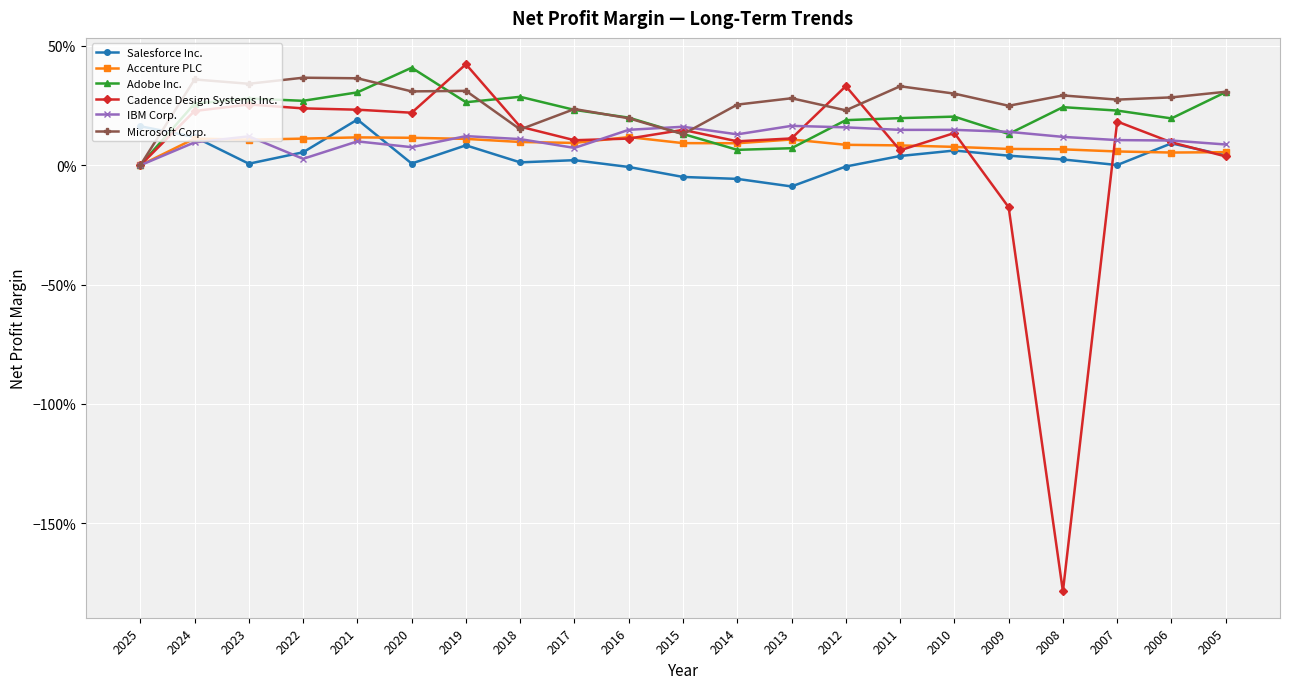

Reading left to right, what are all the values shown in this chart?

Salesforce Inc.: 0.2	0.1	0.0	0.1	0.2	0.0	0.1	0.0	0.0	-0.0	-0.0	-0.1	-0.1	-0.0	0.0	0.1	0.0	0.0	0.0	0.1	0.0
Accenture PLC: 0.0	0.1	0.1	0.1	0.1	0.1	0.1	0.1	0.1	0.1	0.1	0.1	0.1	0.1	0.1	0.1	0.1	0.1	0.1	0.1	0.1
Adobe Inc.: 0.0	0.3	0.3	0.3	0.3	0.4	0.3	0.3	0.2	0.2	0.1	0.1	0.1	0.2	0.2	0.2	0.1	0.2	0.2	0.2	0.3
Cadence Design Systems Inc.: 0.0	0.2	0.3	0.2	0.2	0.2	0.4	0.2	0.1	0.1	0.1	0.1	0.1	0.3	0.1	0.1	-0.2	-1.8	0.2	0.1	0.0
IBM Corp.: 0.0	0.1	0.1	0.0	0.1	0.1	0.1	0.1	0.1	0.1	0.2	0.1	0.2	0.2	0.1	0.1	0.1	0.1	0.1	0.1	0.1
Microsoft Corp.: 0.0	0.4	0.3	0.4	0.4	0.3	0.3	0.2	0.2	0.2	0.1	0.3	0.3	0.2	0.3	0.3	0.2	0.3	0.3	0.3	0.3